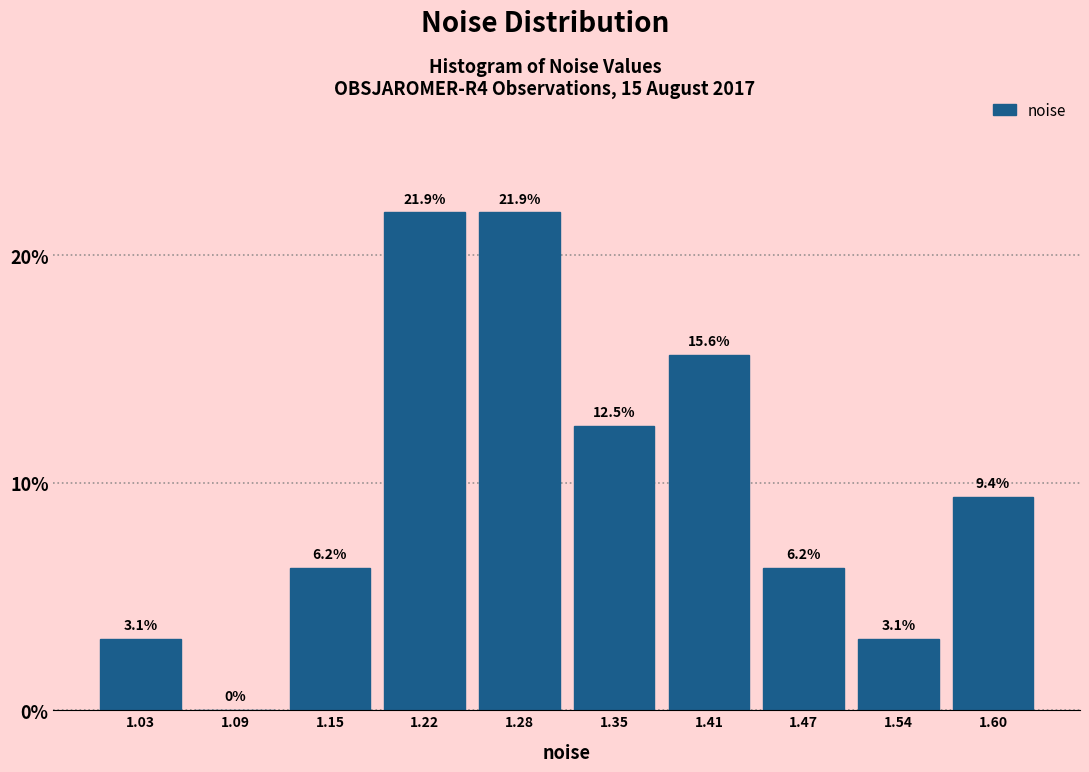

What is the height of the bar covering 1.57 to 1.63 on the x-axis? The bar edges are not printed on the chart, so give them approximately, as read against the axis.

9.4